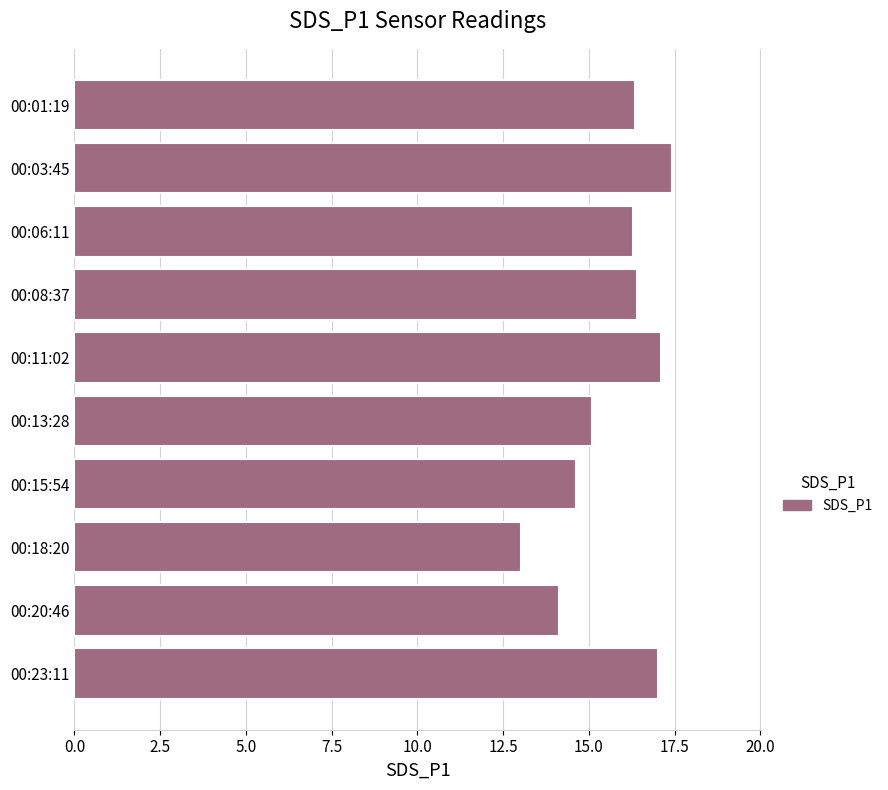

What is the difference between the second highest and minimum values?

4.1